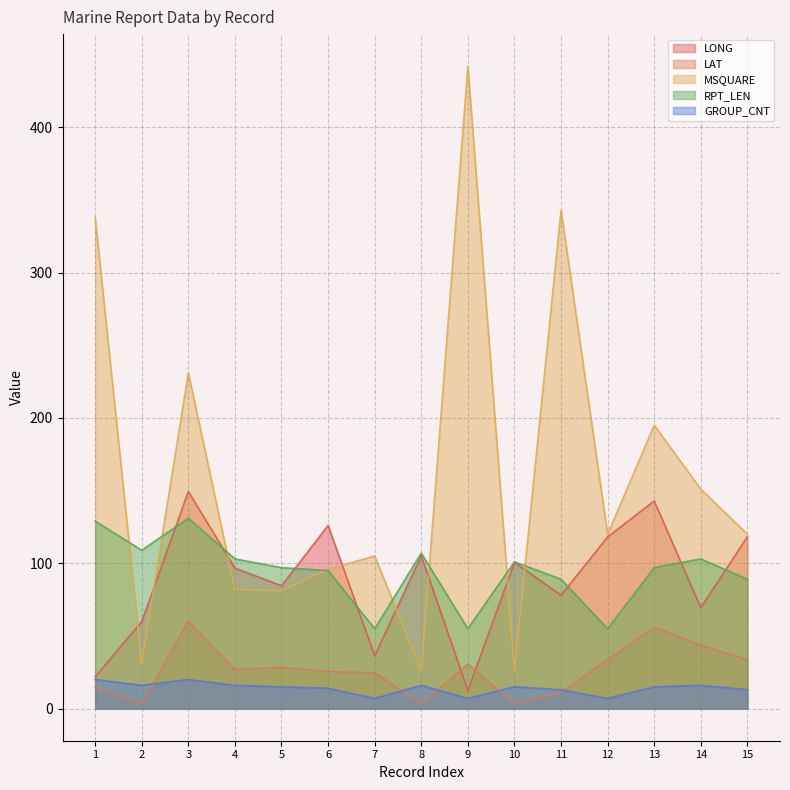

The value of GROUP_CNT at 12 is 7.0. True or false?

True